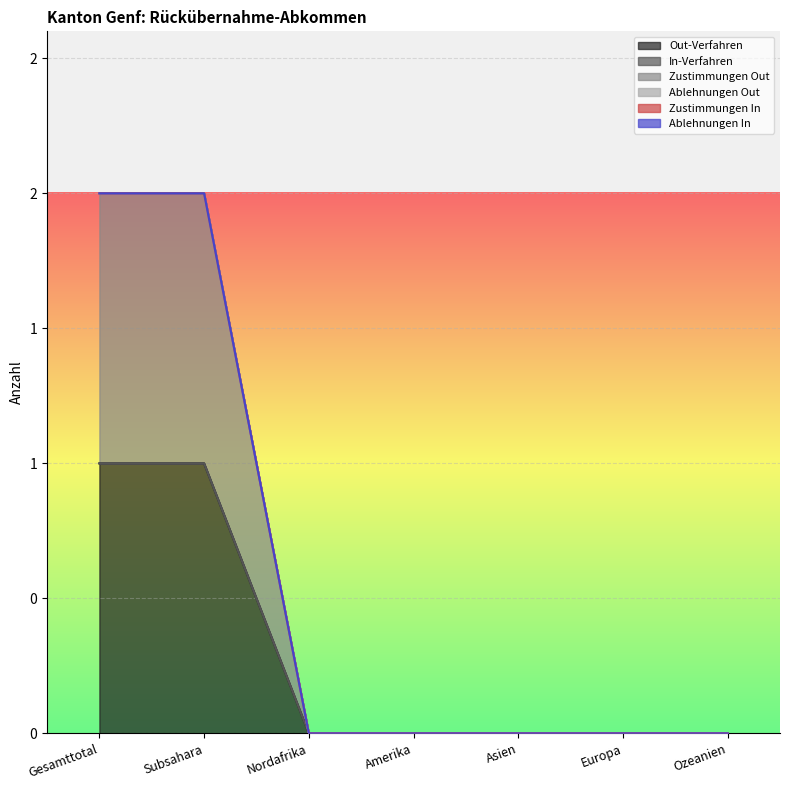

True or false: Zustimmungen Out and Ablehnungen Out intersect in this chart.

False